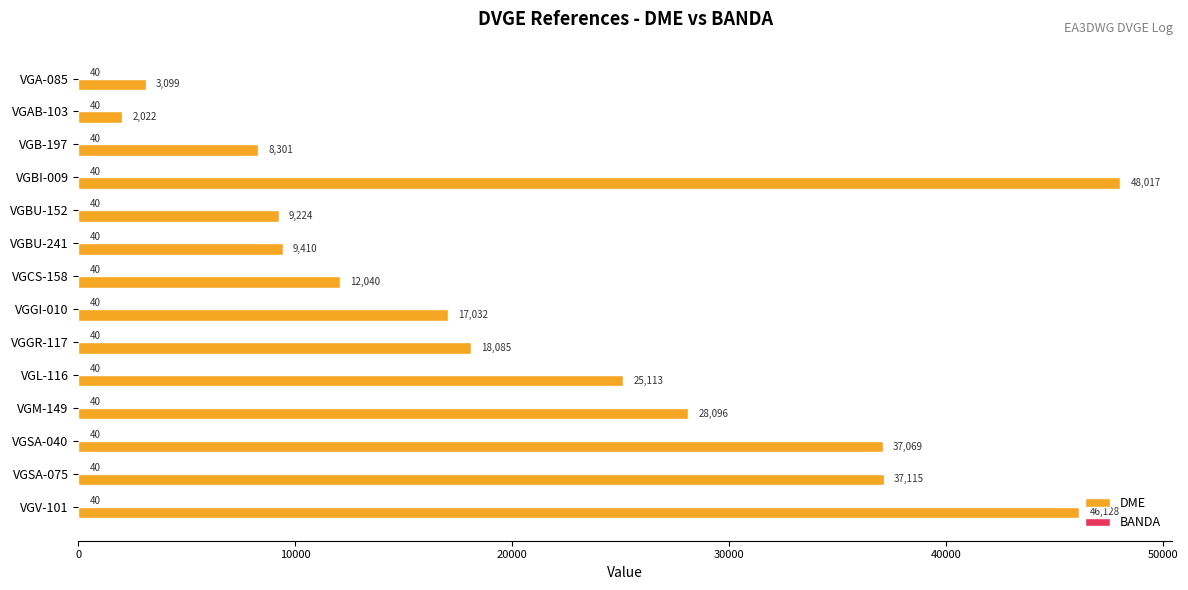

At which label is DME closest to 25019?

VGL-116